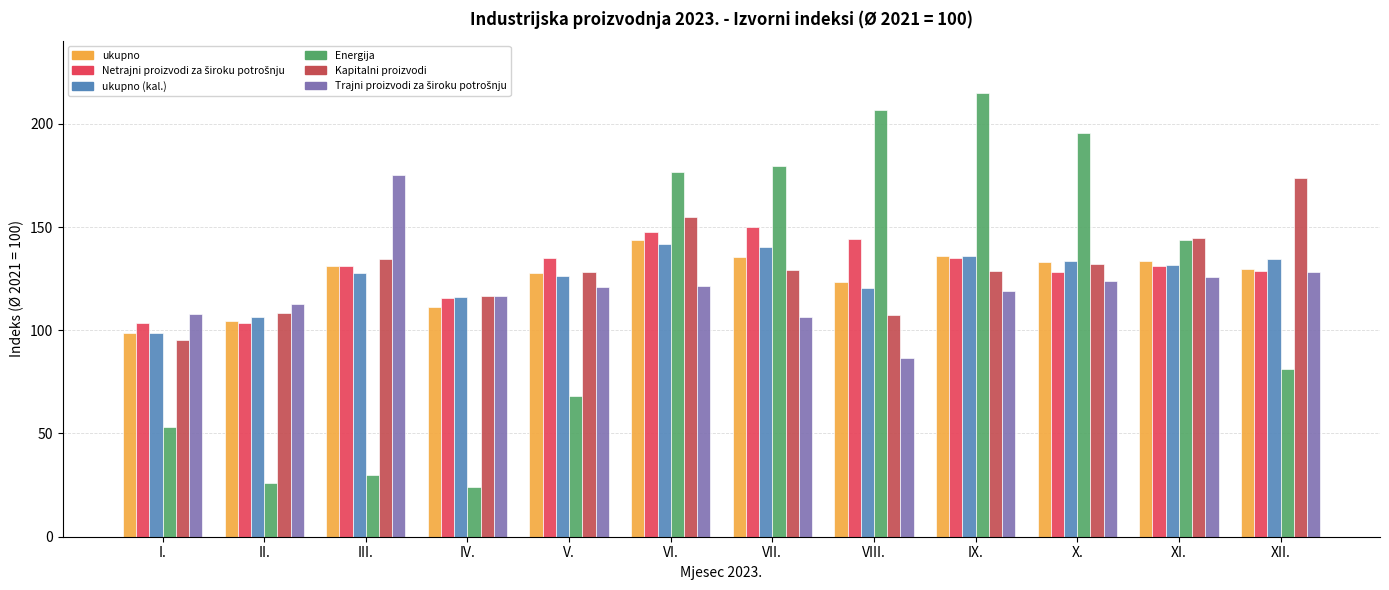

How many bars are there in total?

72